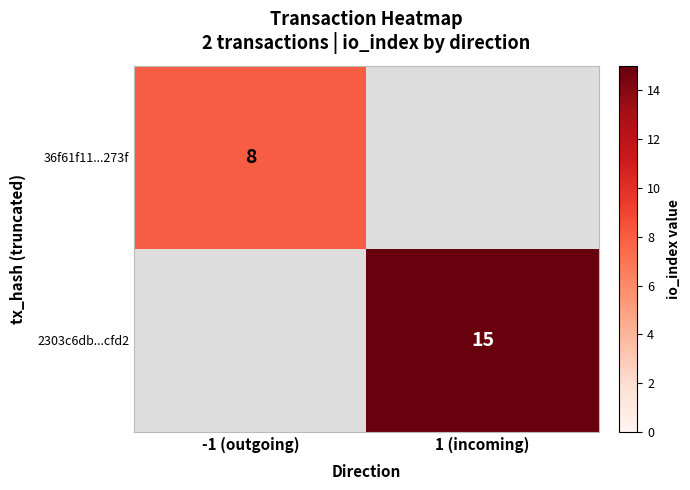

Is the value of 36f61f11...273f at -1 (outgoing) greater than the value of 2303c6db...cfd2 at 1 (incoming)?

No